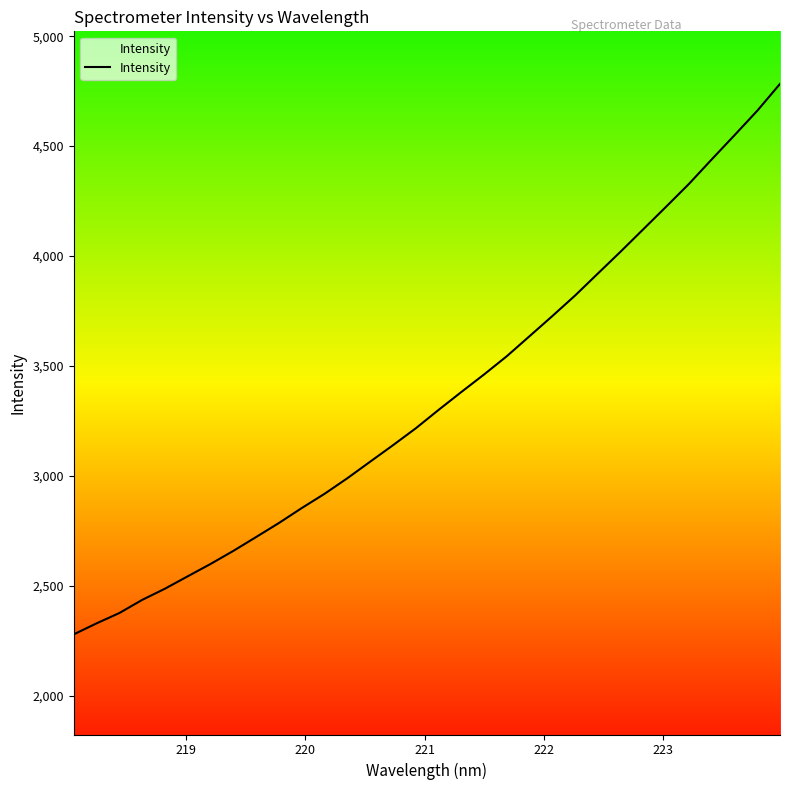

What is the minimum value shown in the chart?

2278.4